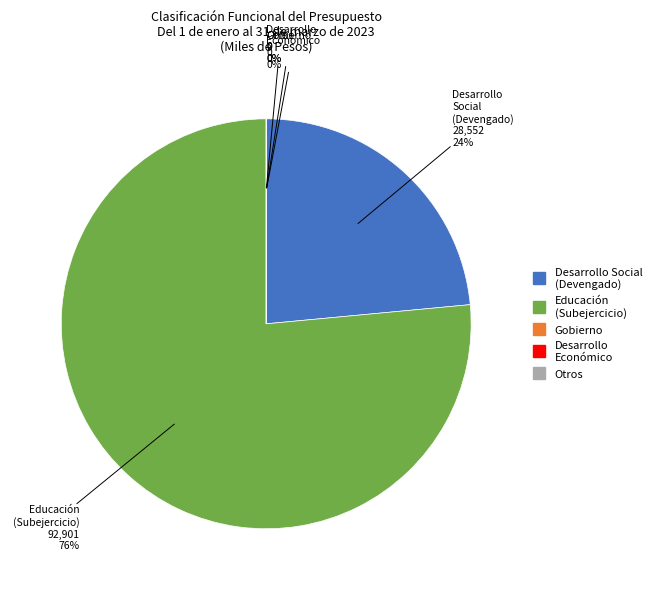

What is the change in value from Desarrollo Social to Gobierno?

-28551833.3